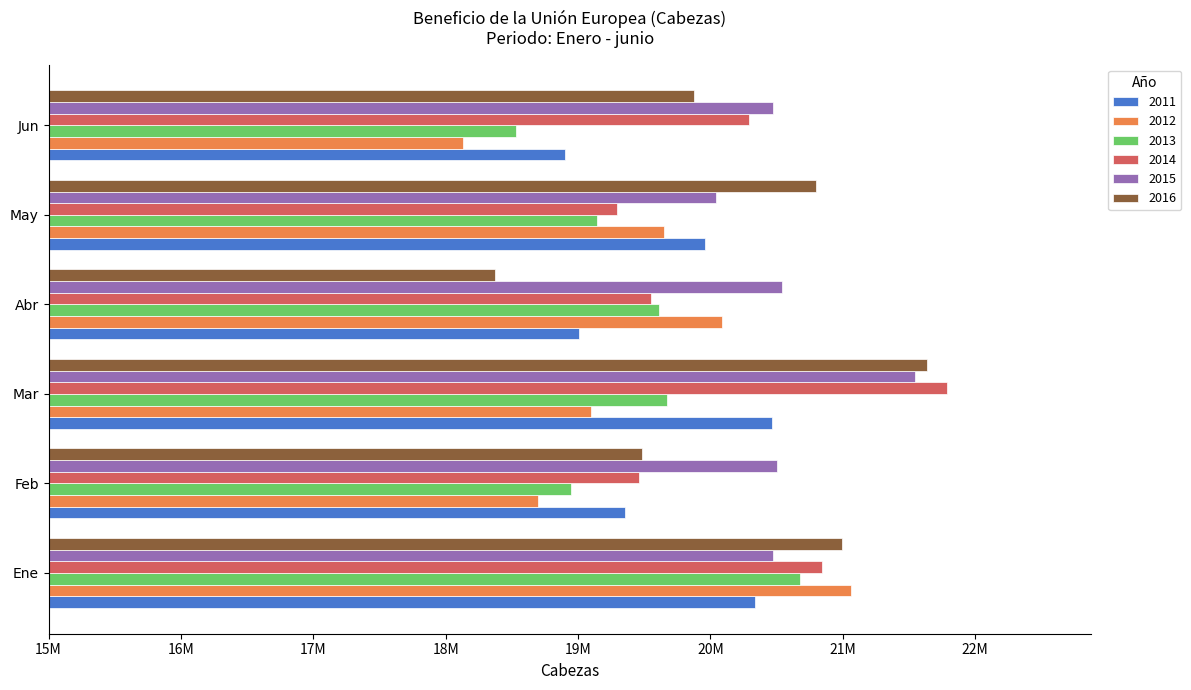

What are all the series names shown in the legend?

2011, 2012, 2013, 2014, 2015, 2016